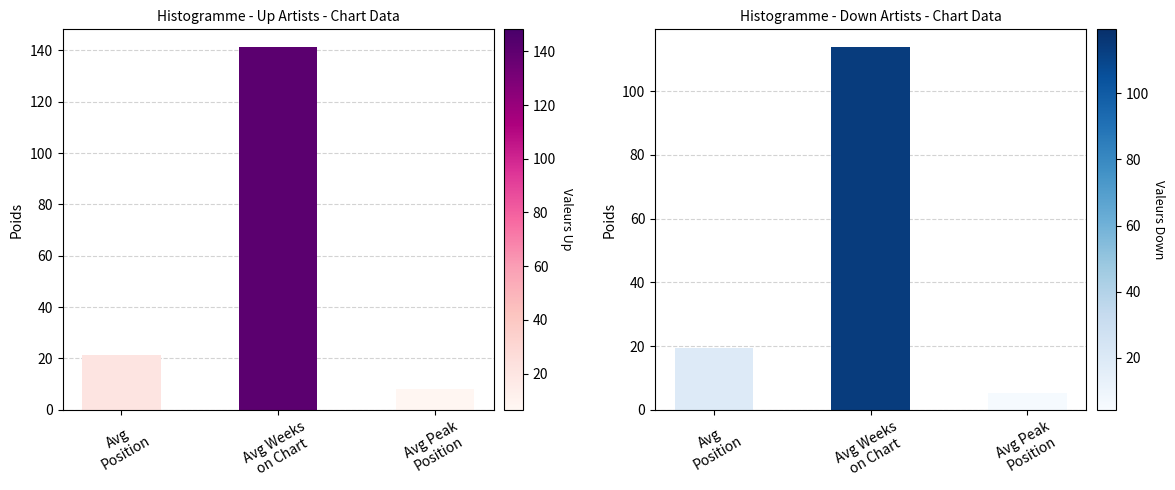

At which category is the sum across all series the highest?

Avg Weeks
on Chart